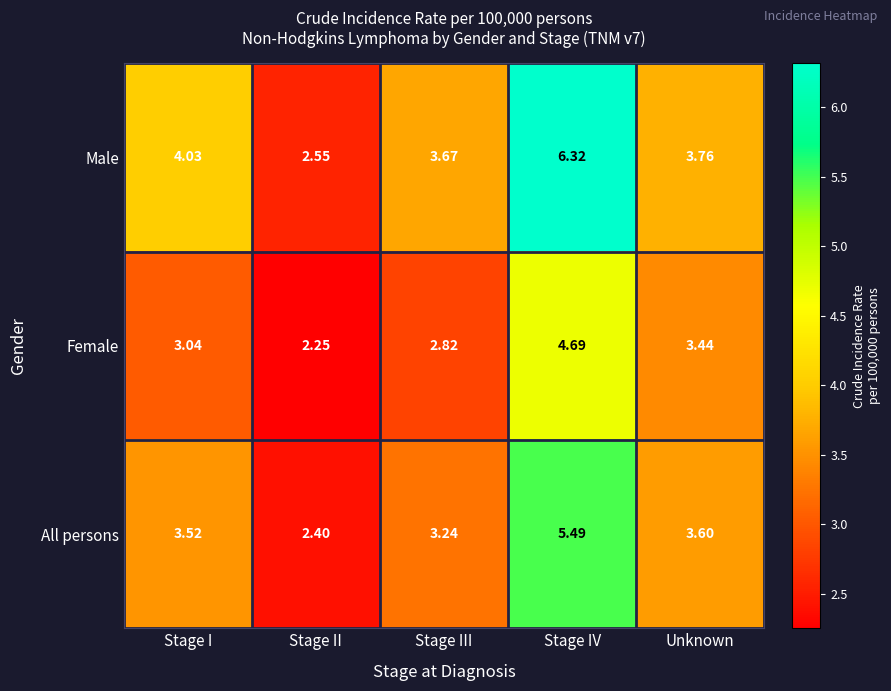

At how many categories does at least one series exceed 5?

1